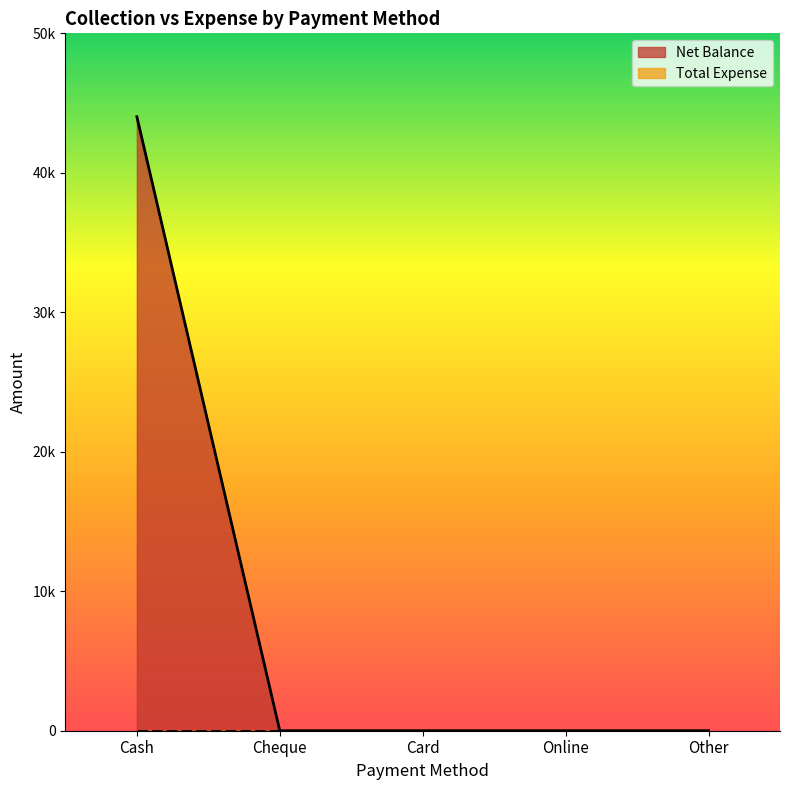

What is the sum of all values?

44020